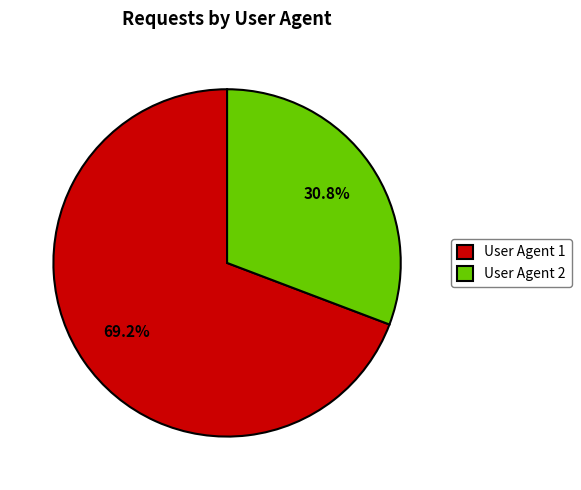

Do User Agent 1 and User Agent 2 together represent more than half of the pie?

Yes